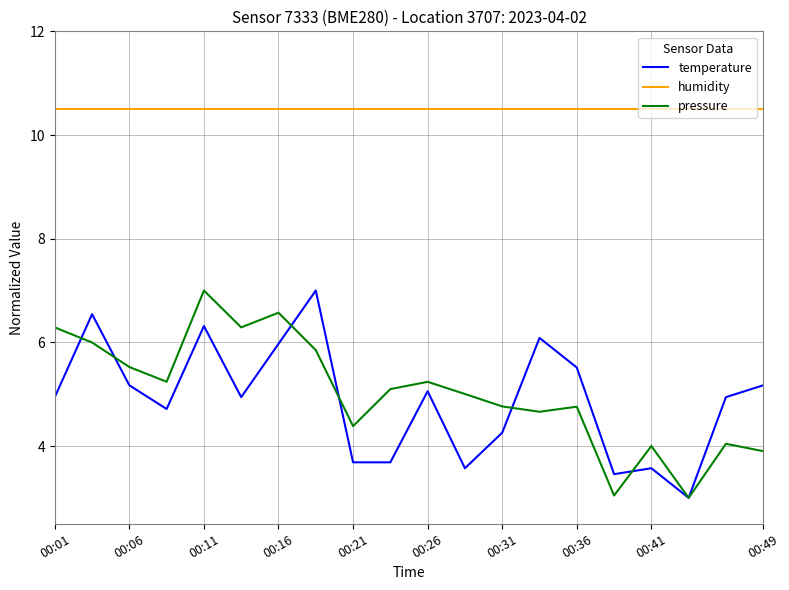

Which series has the largest total across all categories?

humidity